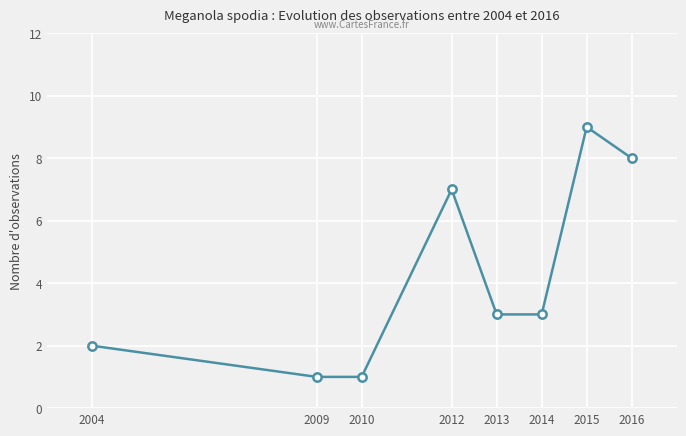

What is the average value?

4